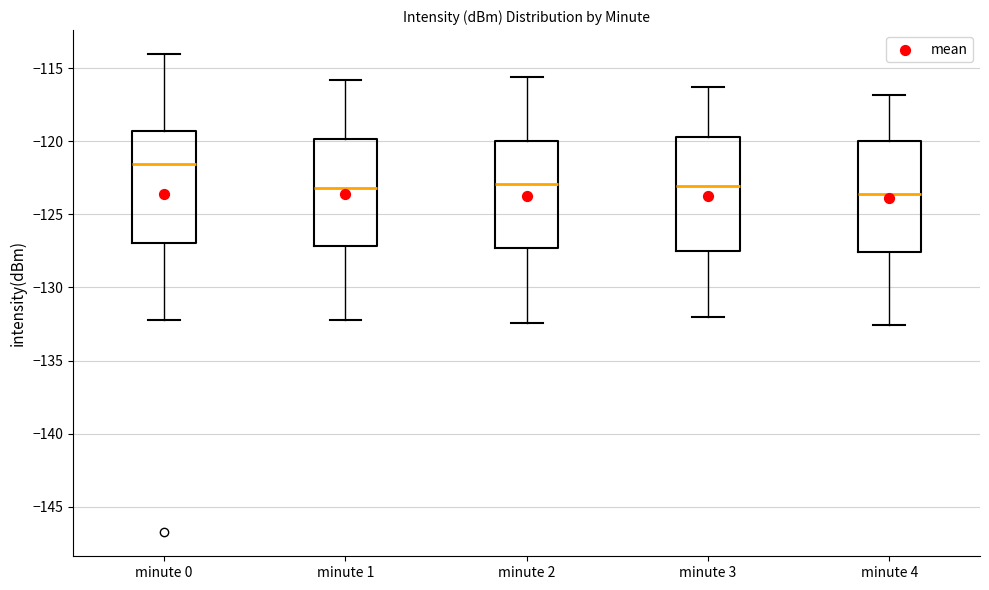

Reading left to right, read every box against the y-axis: the position of its median line, the range the box covers, and the ends of its whiskers. The values are not printed on the chart, so give them approximately, as read against the axis.

minute 0: median -121.5, box -127.0 to -119.5, whiskers -132.0 to -114.0
minute 1: median -123.0, box -127.0 to -120.0, whiskers -132.0 to -116.0
minute 2: median -123.0, box -127.5 to -120.0, whiskers -132.5 to -115.5
minute 3: median -123.0, box -127.5 to -119.5, whiskers -132.0 to -116.5
minute 4: median -123.5, box -127.5 to -120.0, whiskers -132.5 to -117.0